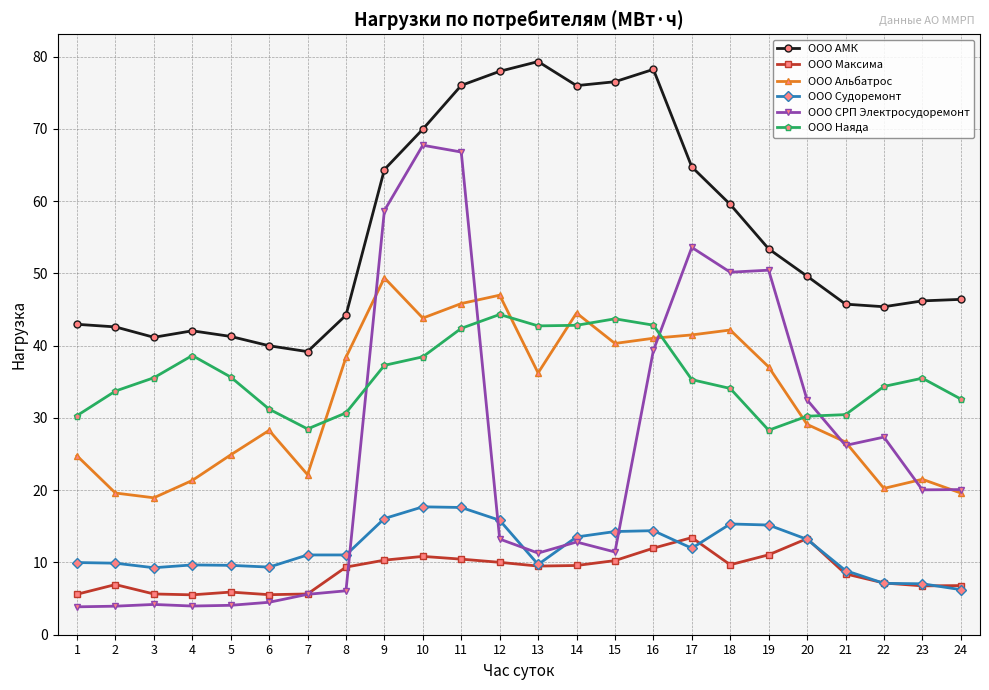

The ООО Альбатрос series shows 36.2 at 13. True or false?

True